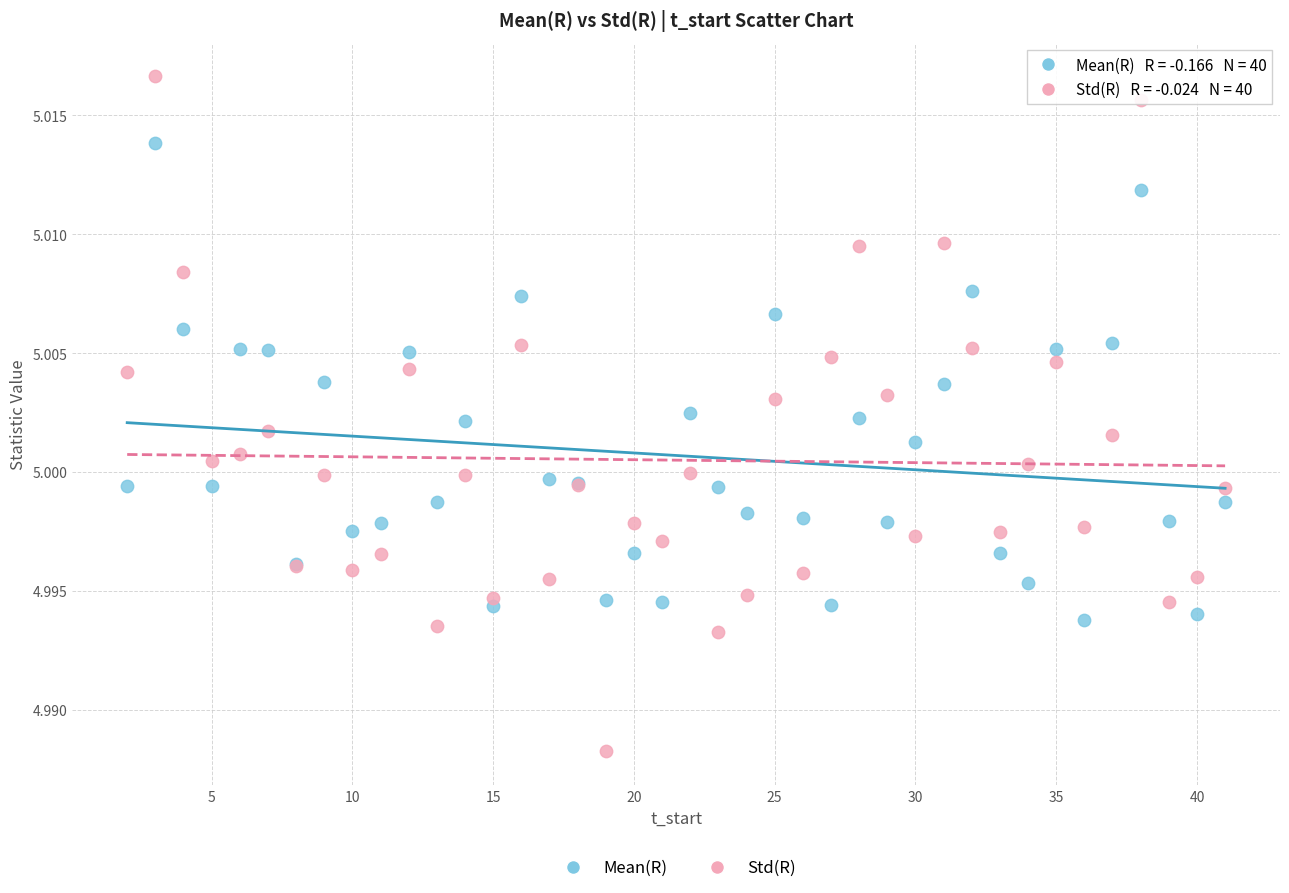

Which series reaches the minimum Y coordinate?

Std(R)